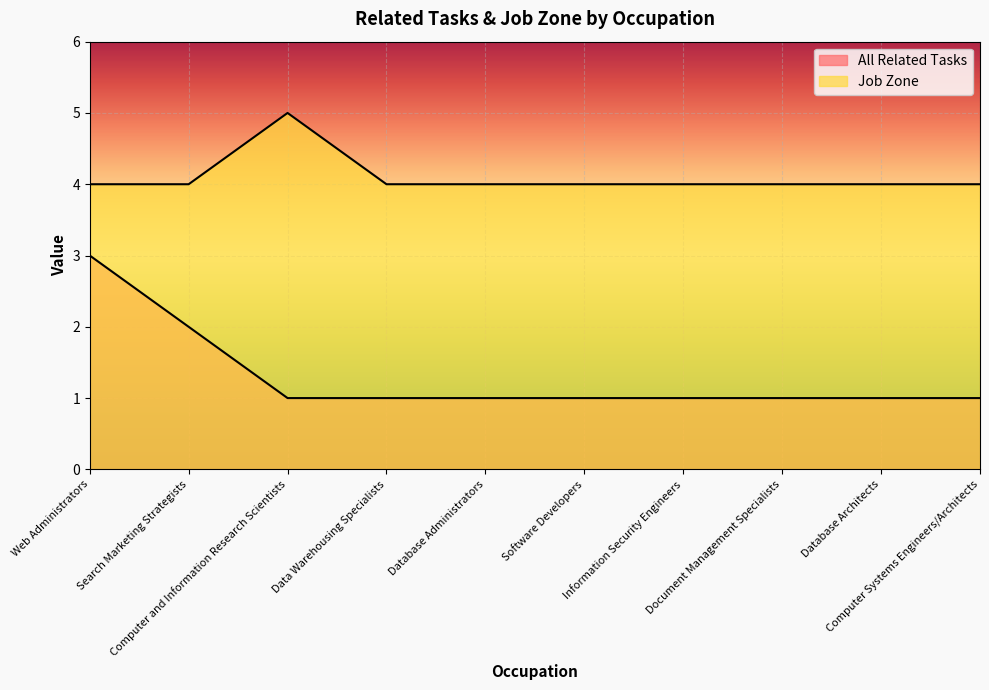

True or false: Job Zone has more than 0 interior local peaks.

True